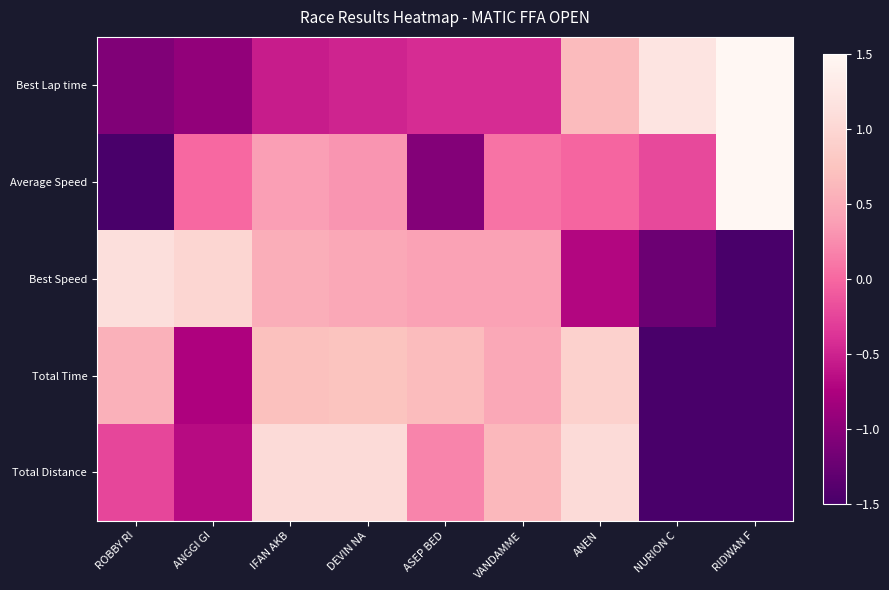

At ASEP BED, list the series in order from smallest to largest.

Average Speed, Best Lap time, Total Distance, Best Speed, Total Time